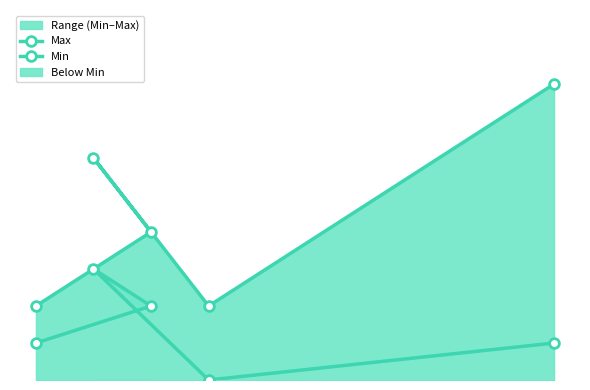

Rank the series by their average value, from highest to lowest.

Max, Min